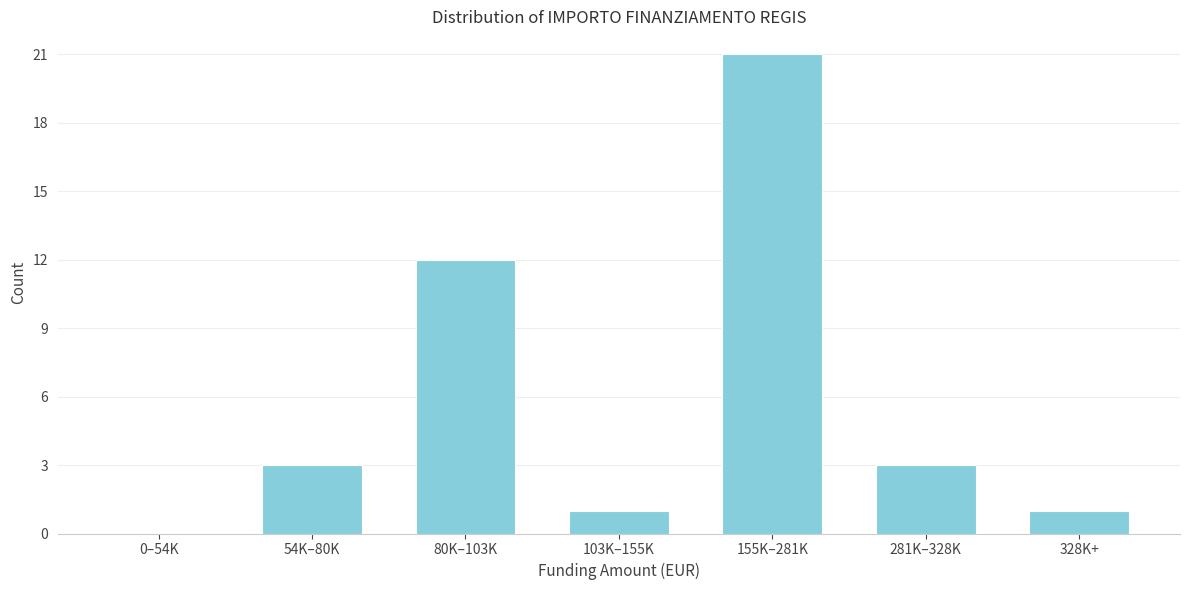

Reading left to right, transcribe all the data shown in this chart.

0–54K=0	54K–80K=3	80K–103K=12	103K–155K=1	155K–281K=21	281K–328K=3	328K+=1